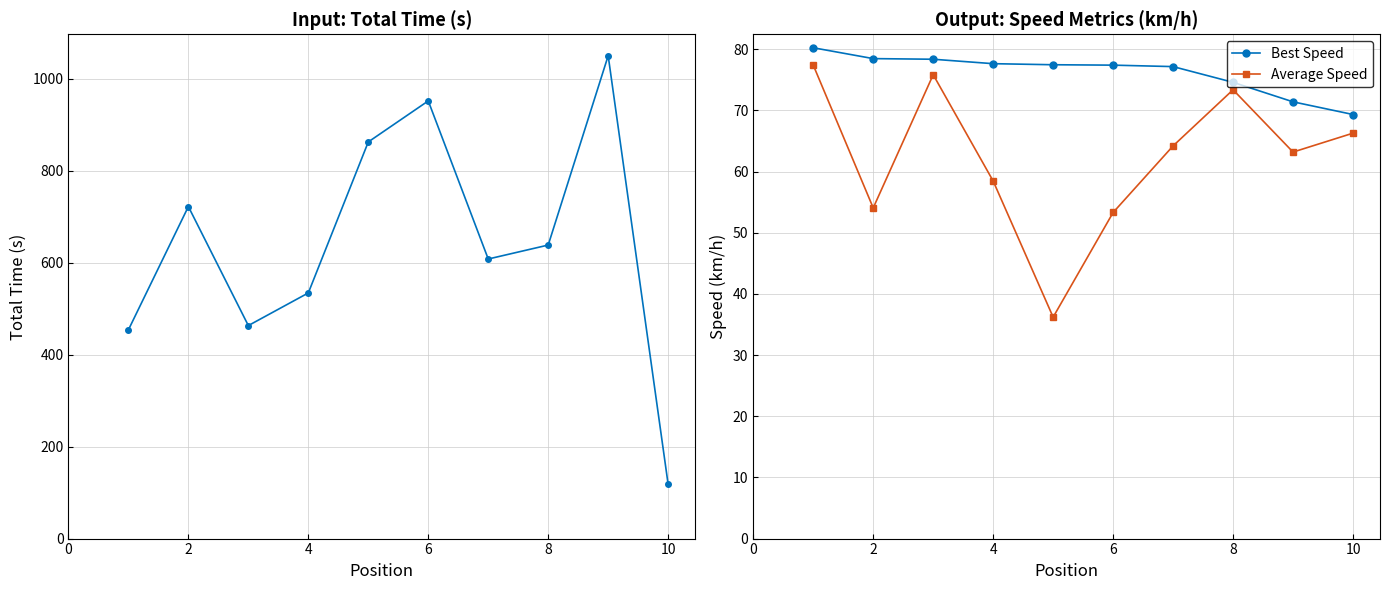

How many interior local peaks does the Average Speed series have?

2